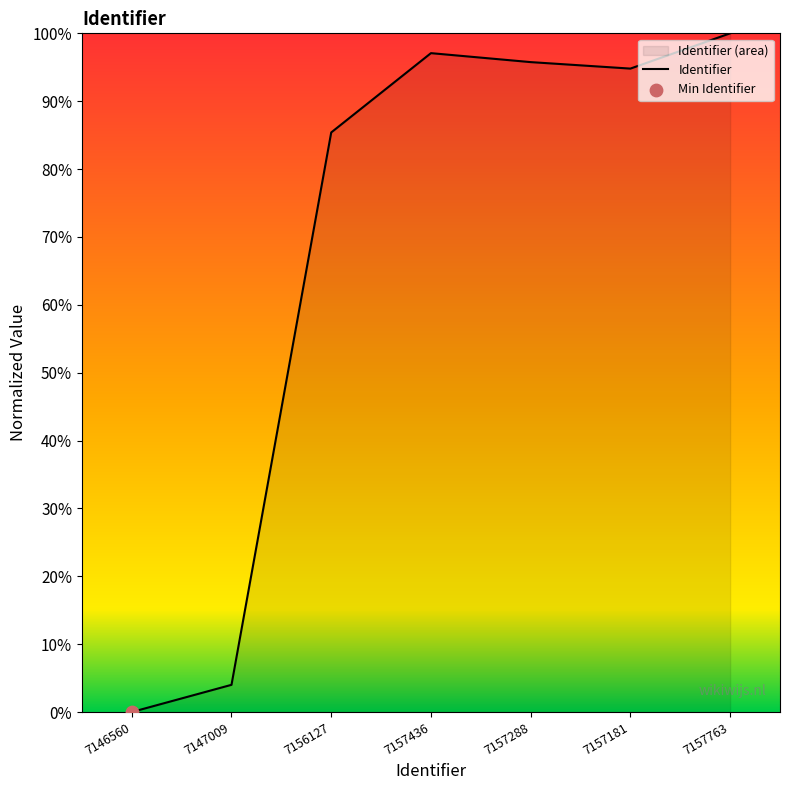

What is the change in value from 7156127 to 7157288?

+10.4